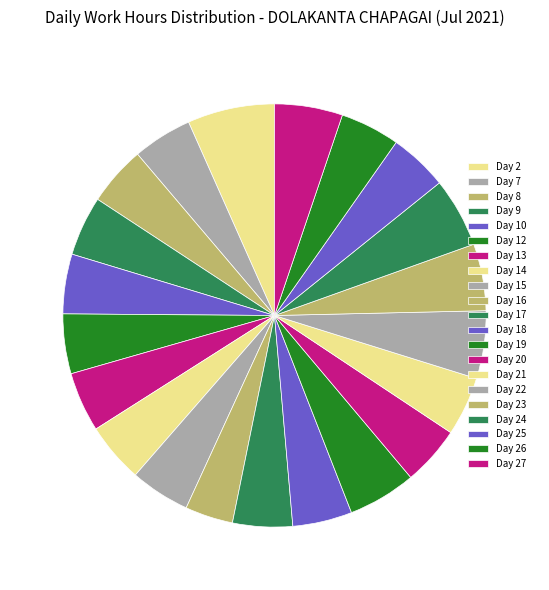

Does any single category account for the majority?

No